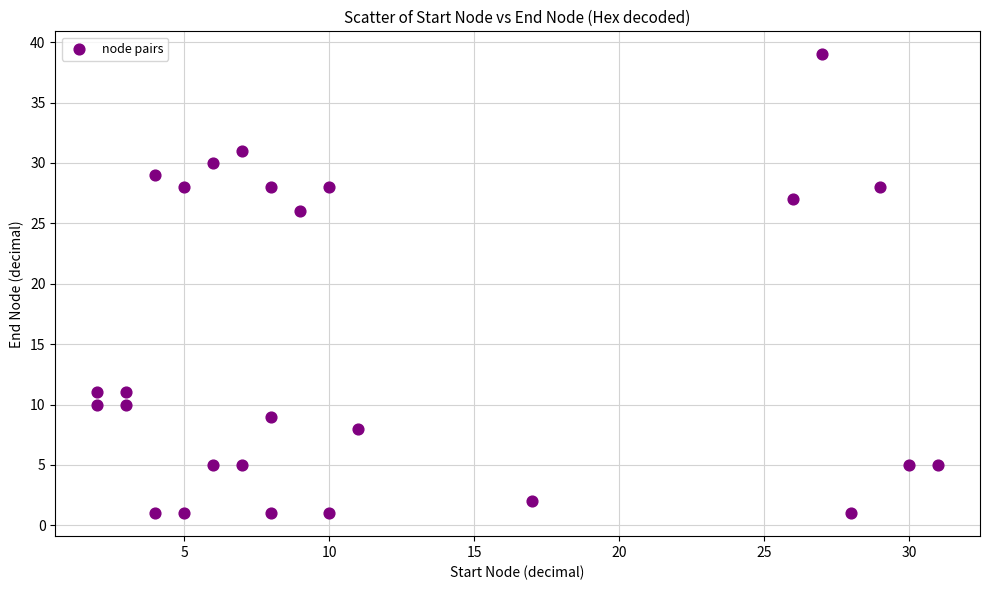

What Y value in the scatter plot is closest to 20?

26